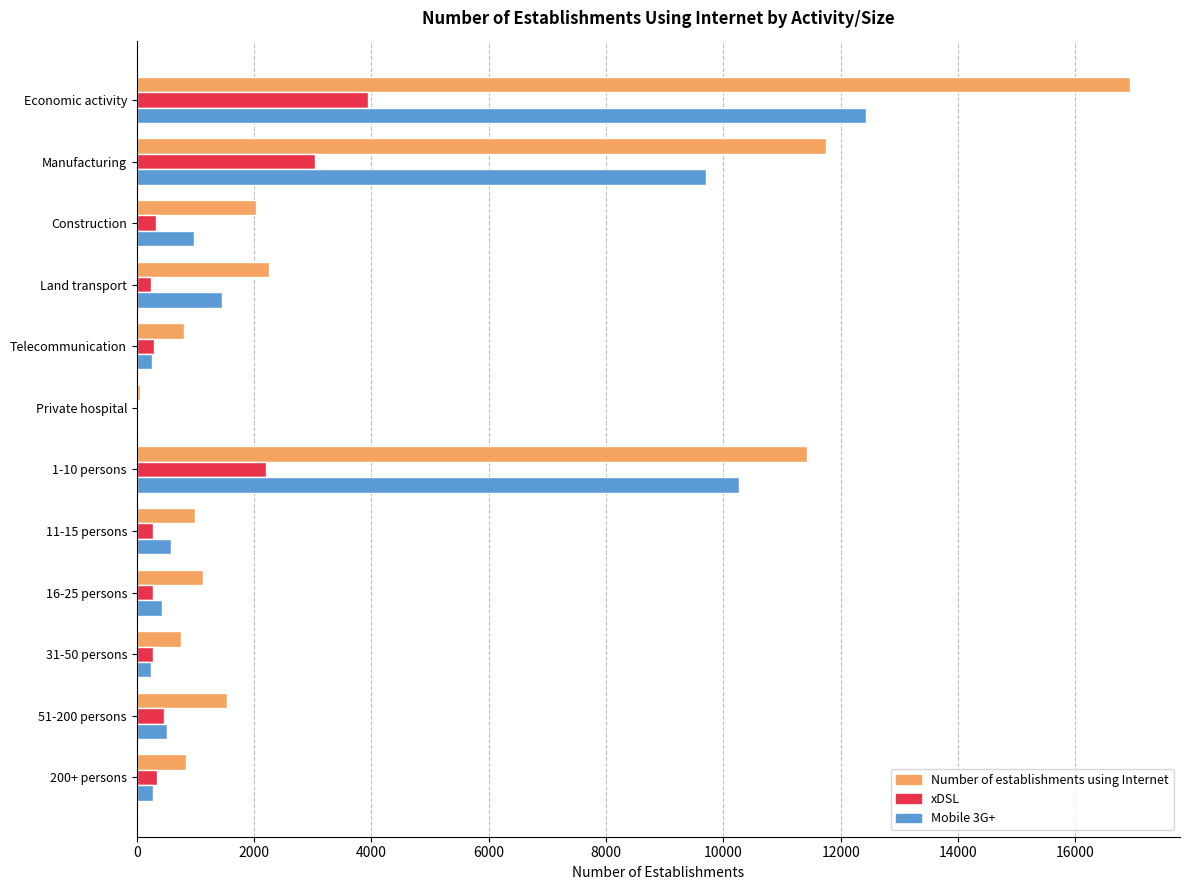

At which label does Mobile 3G+ reach its peak?

Economic activity